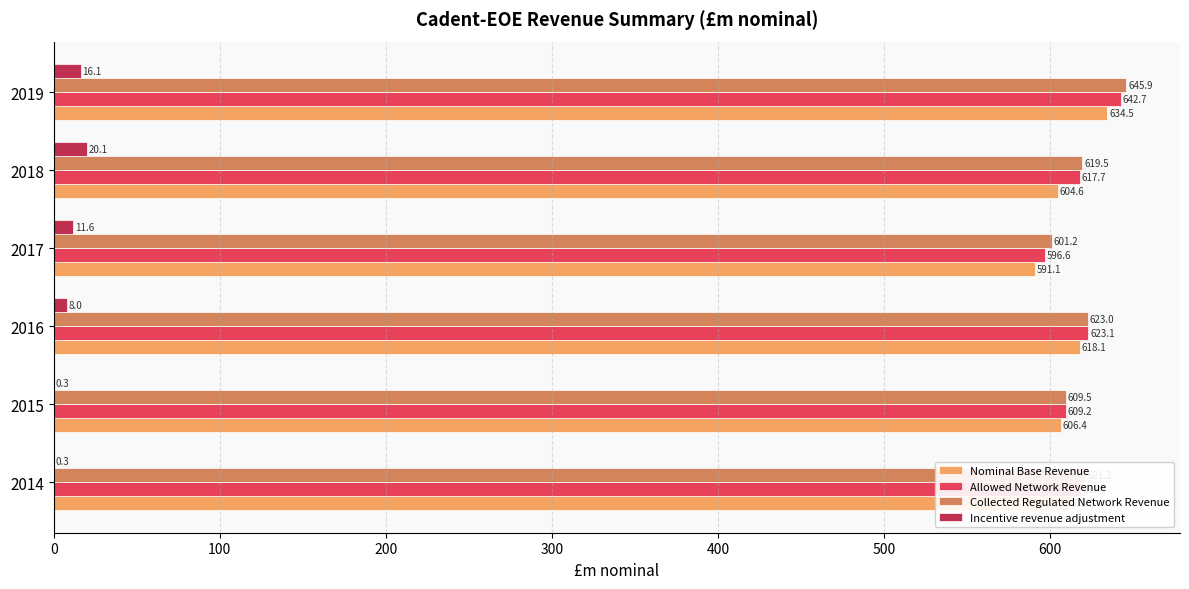

What is the sum of the Incentive revenue adjustment values at 2018 and 2016?

28.1